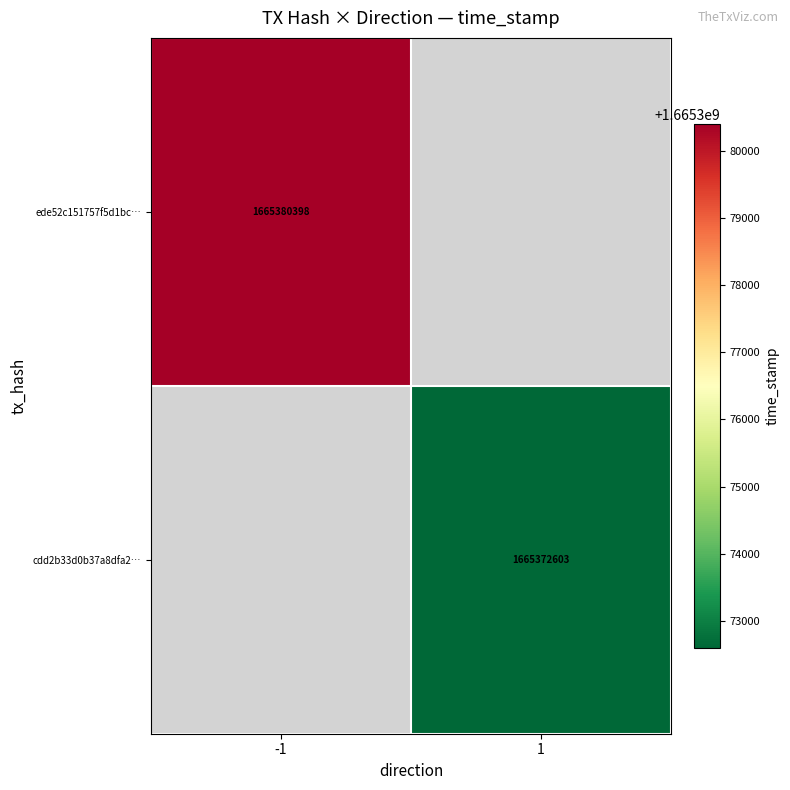

Is it true that cdd2b33d0b37a8dfa2… equals 749632920 at 1?

False